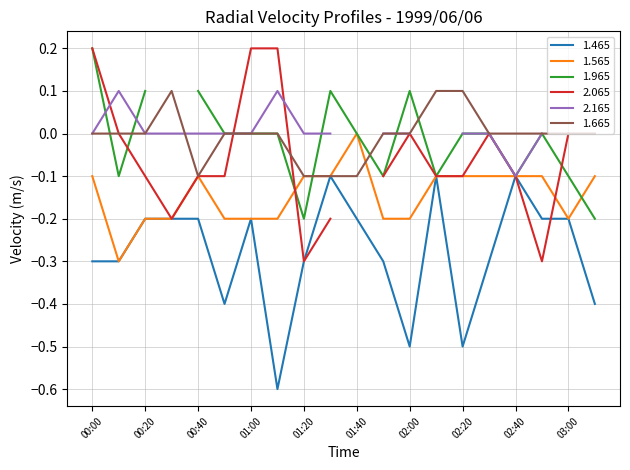

Is it true that 1.665 equals 0.0 at 03:00?

True